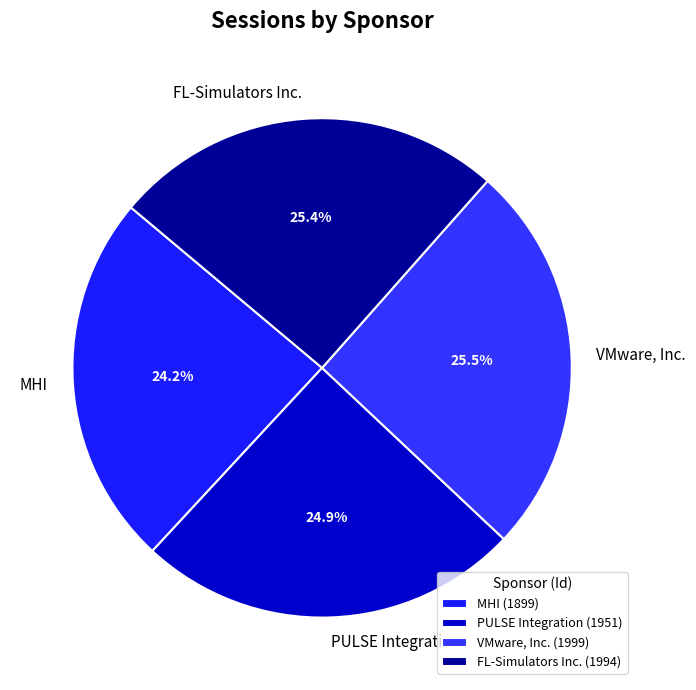

Combined, do PULSE Integration and MHI account for over 50%?

No